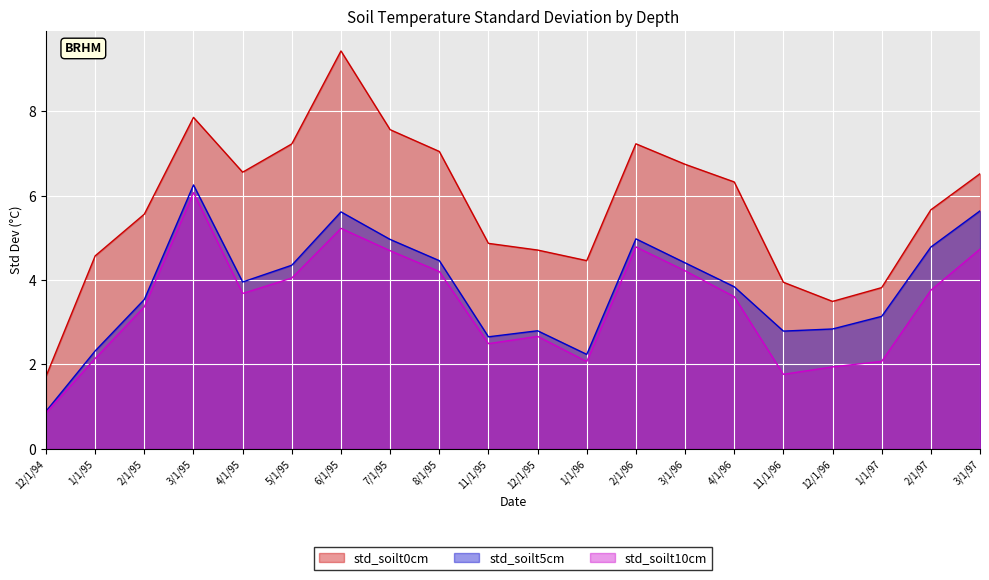

True or false: std_soilt5cm has more than 1 points higher than both neighbors.

True